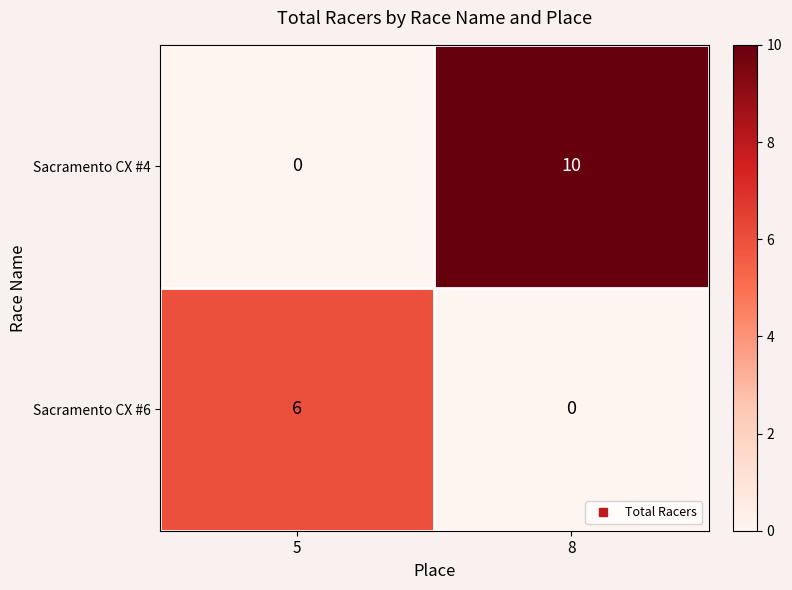

List the labels in order of Sacramento CX #6 value, largest first.

5, 8